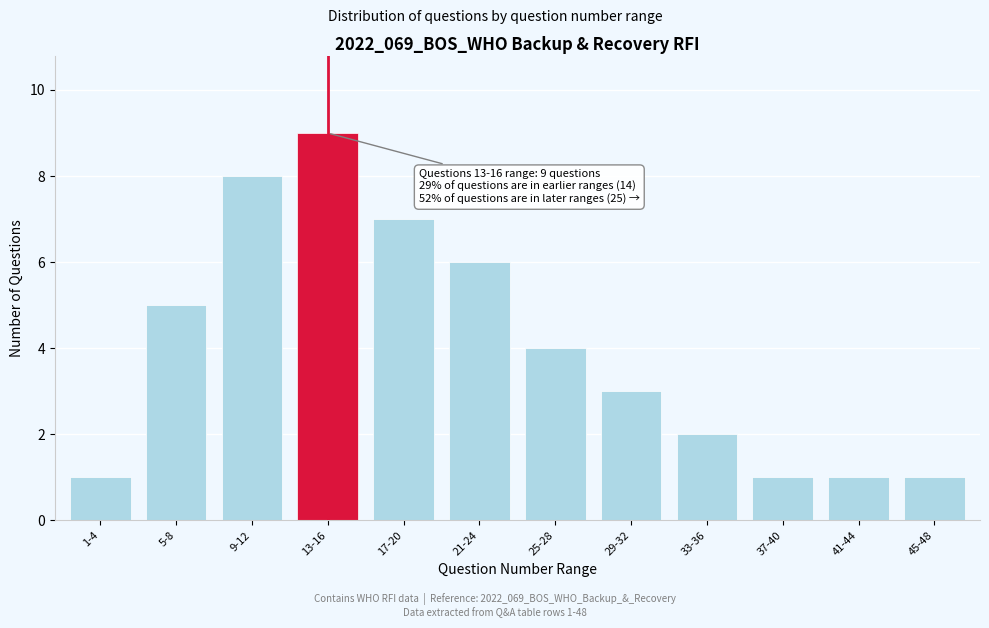

Reading right to left, transcribe all the data shown in this chart.

1	1	1	2	3	4	6	7	9	8	5	1